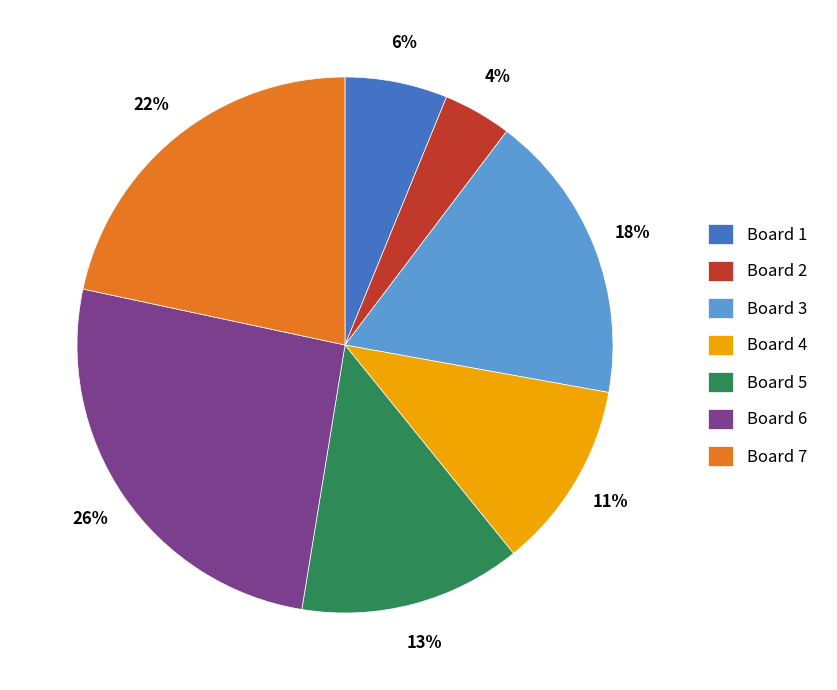

Does Board 7 account for over 50% of the chart?

No